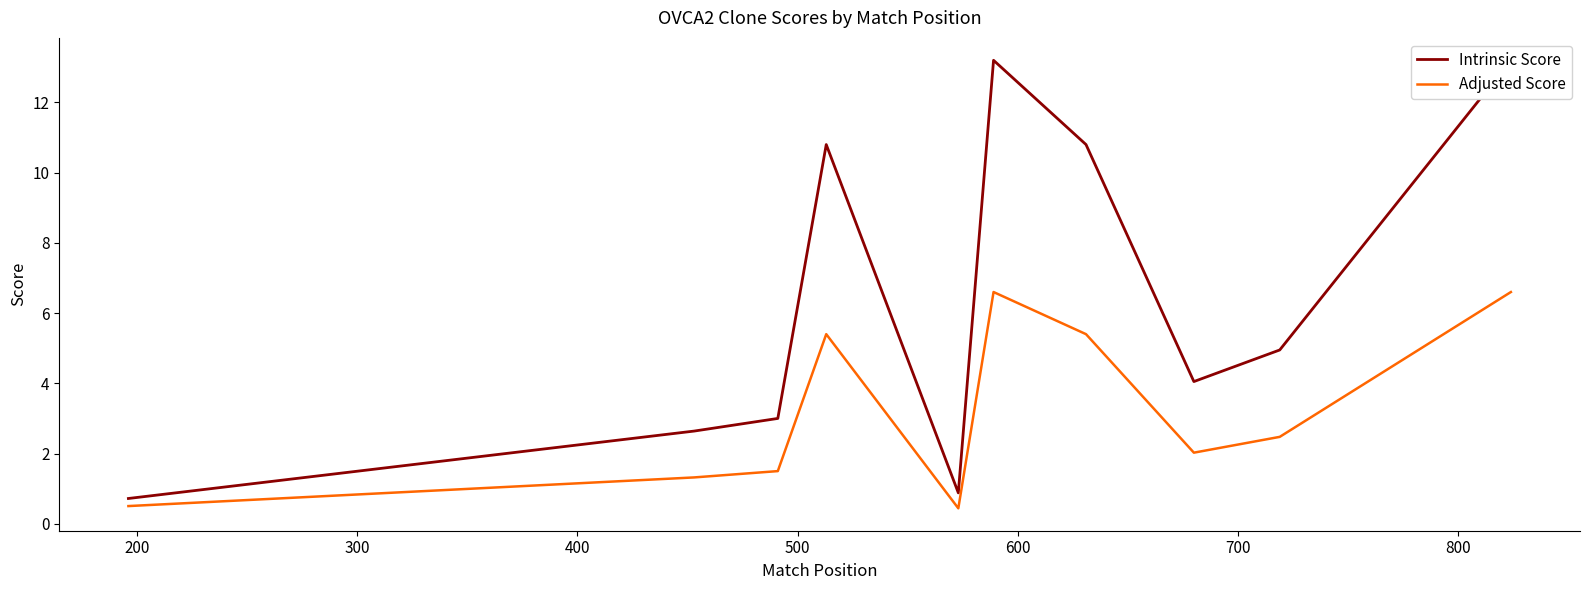

True or false: Adjusted Score and Intrinsic Score cross at least once.

False